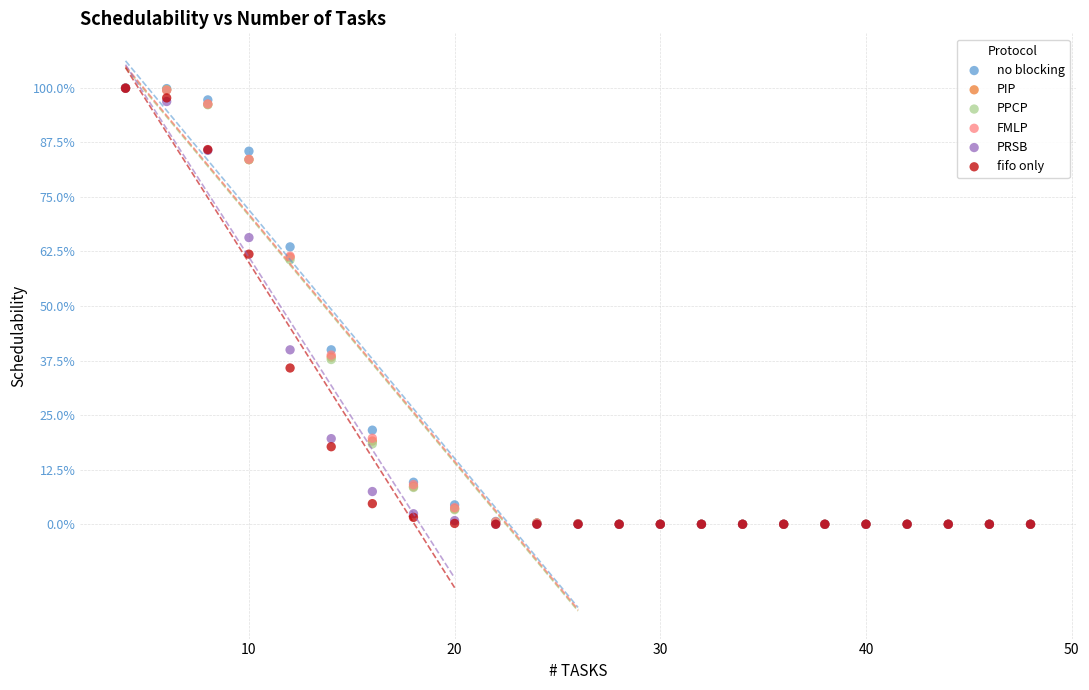

What are all the series names shown in the legend?

no blocking, PIP, PPCP, FMLP, PRSB, fifo only